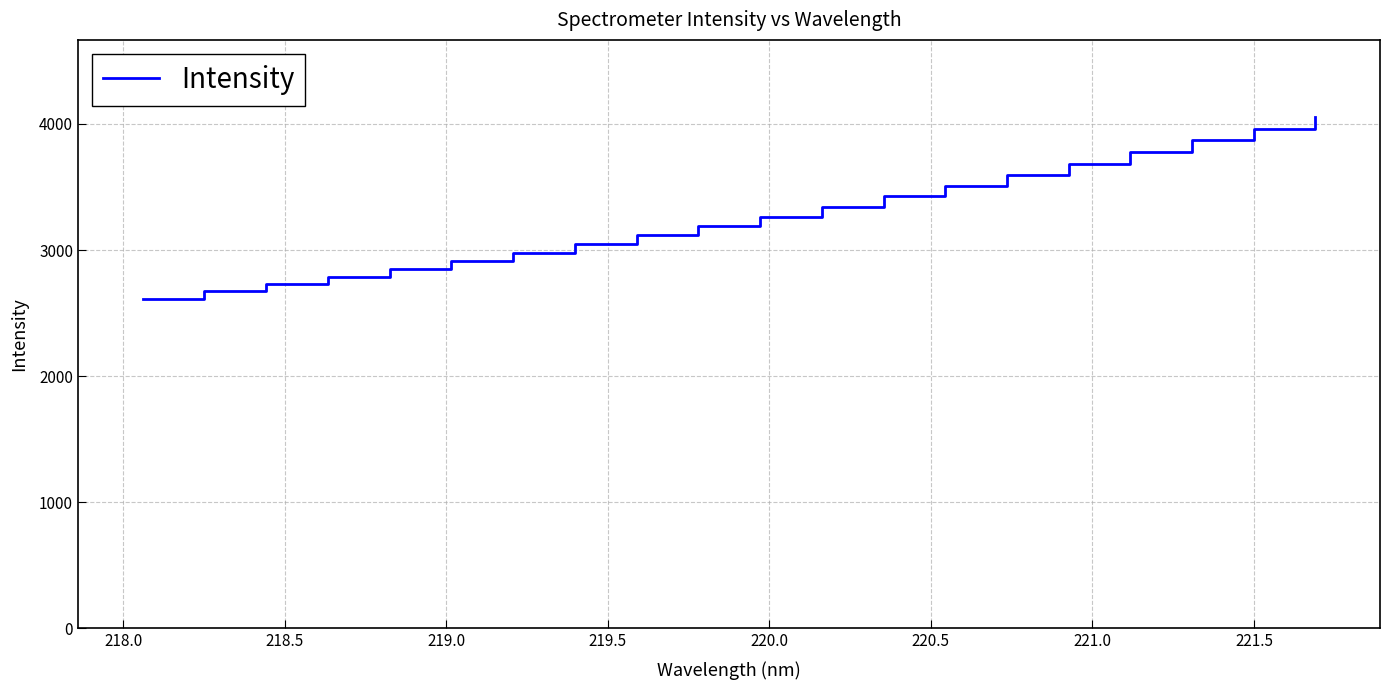

What is the greatest value displayed?

4058.3